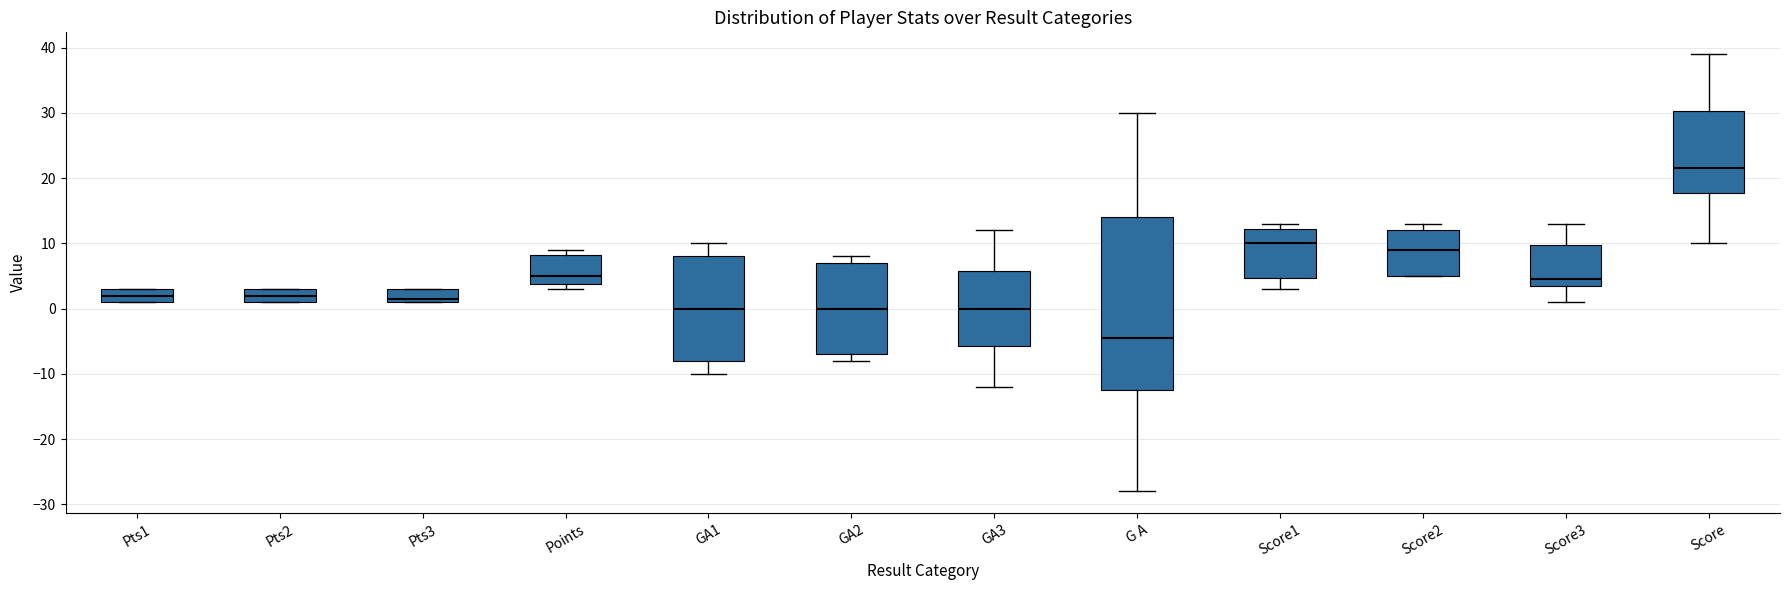

Where is the lower edge of the box for Pts1 on the y-axis? The values are not printed on the chart, so give them approximately, as read against the axis.

1